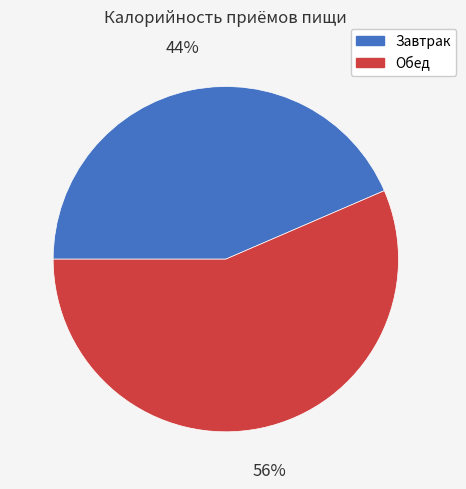

To the nearest percent, what is the combined percentage of Обед and Завтрак?

100%